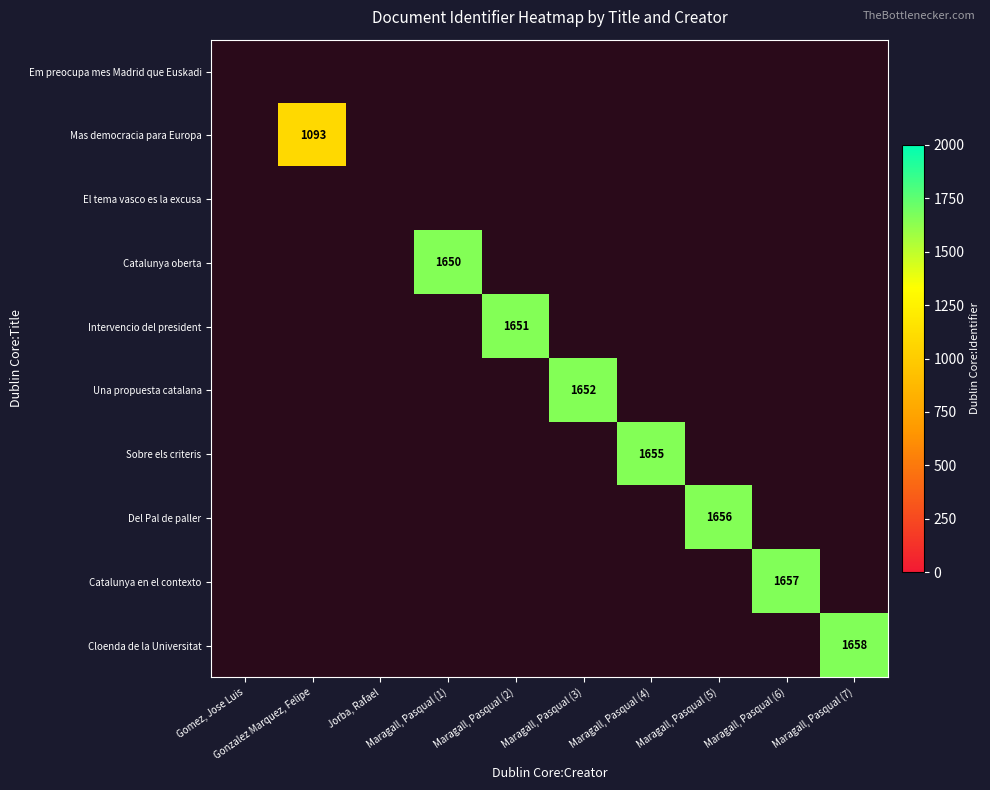

The value of Sobre els criteris at Gomez, Jose Luis is 874. True or false?

False